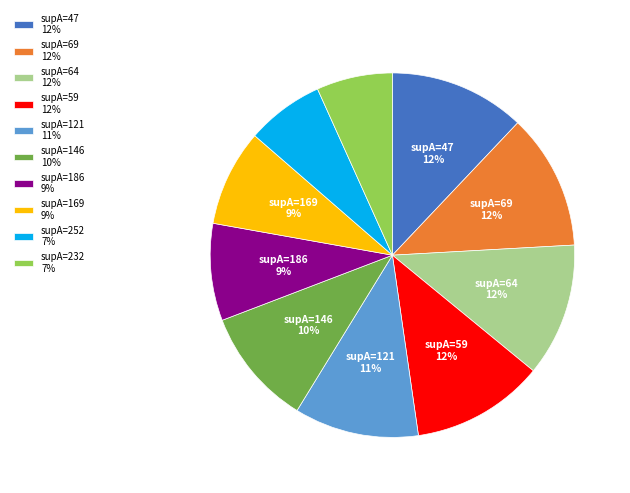

Is there any slice that represents more than half of the pie?

No